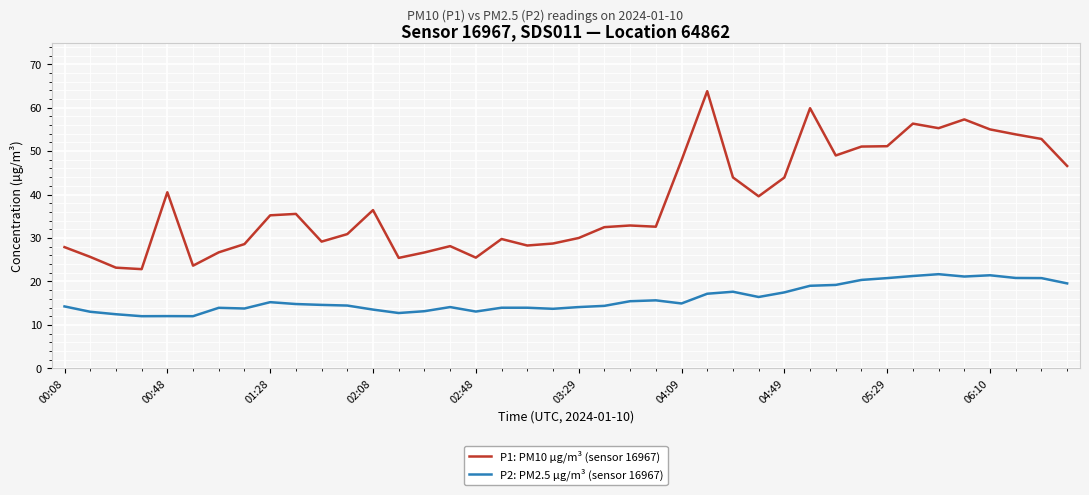

Rank the series by their average value, from lowest to highest.

P2: PM2.5 µg/m³ (sensor 16967), P1: PM10 µg/m³ (sensor 16967)